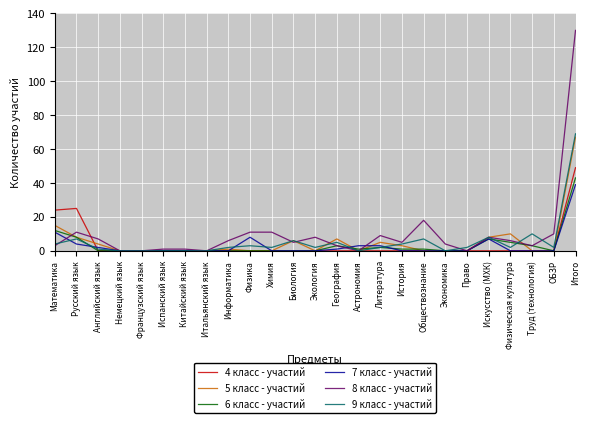

What is the difference between the highest and lowest values at Испанский язык?

1